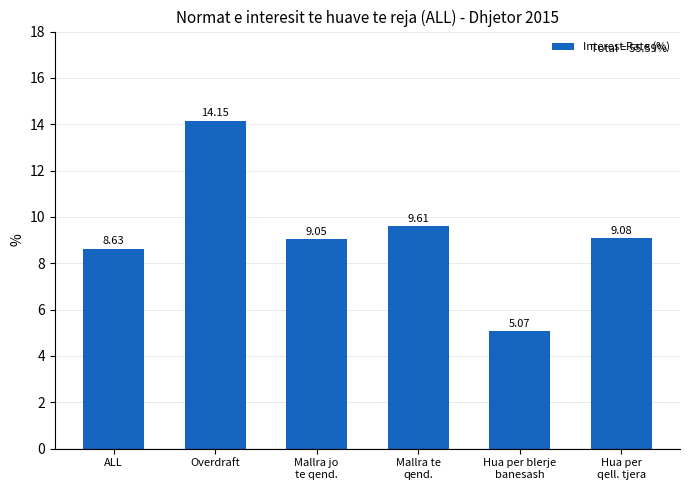

What is the label of the 5th bar from the left?

Hua per blerje
banesash